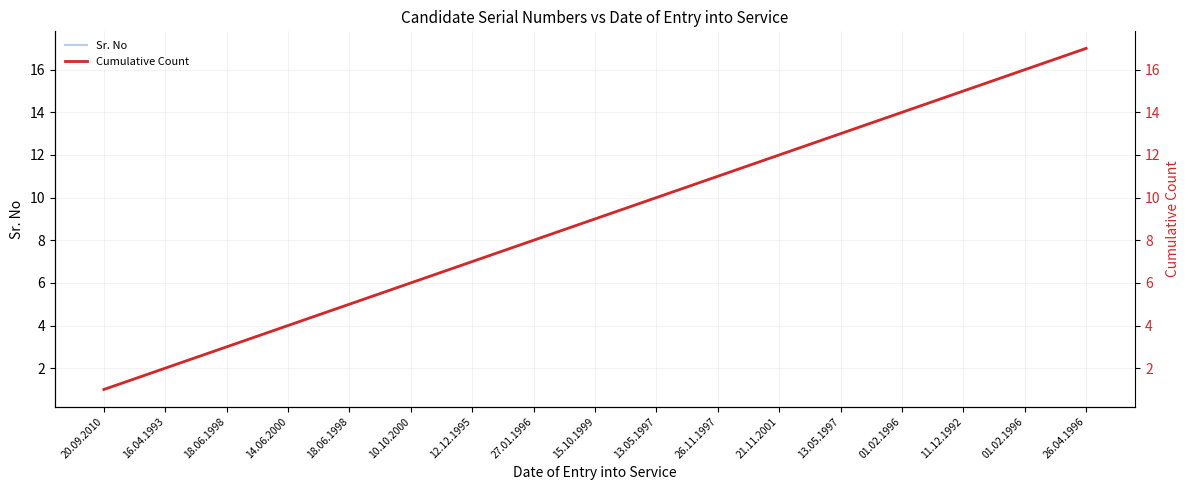

How many lines are shown in the chart?

2